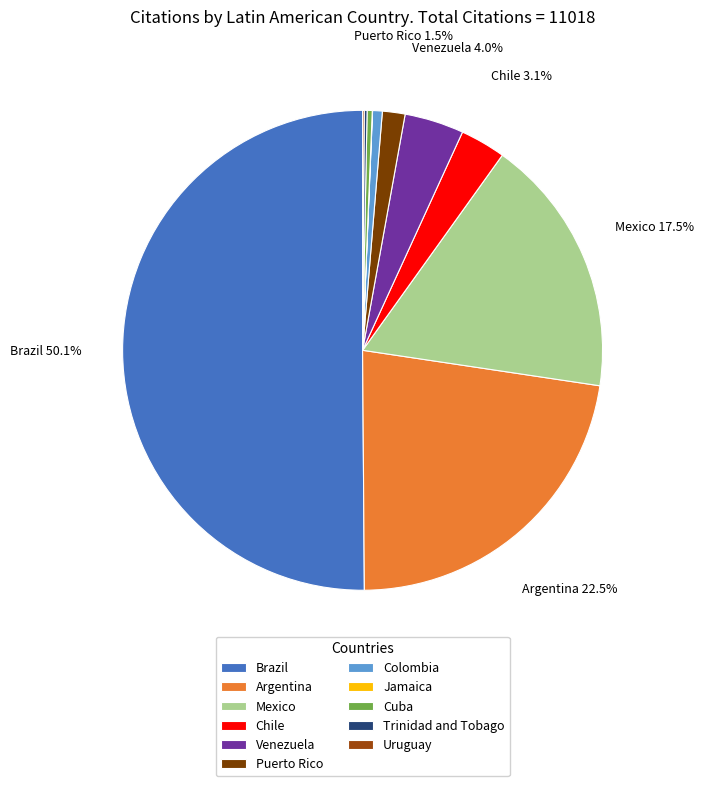

Rank the categories by value from highest to lowest.

Brazil, Argentina, Mexico, Venezuela, Chile, Puerto Rico, Colombia, Cuba, Trinidad and Tobago, Uruguay, Jamaica